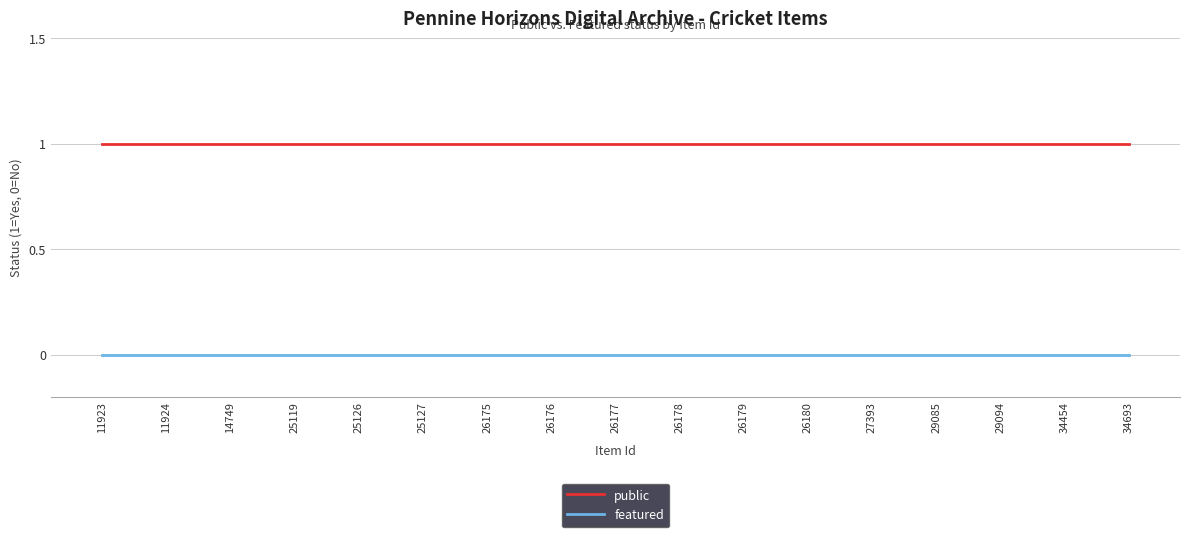

Is the value of featured at 25119 greater than the value of public at 26175?

No